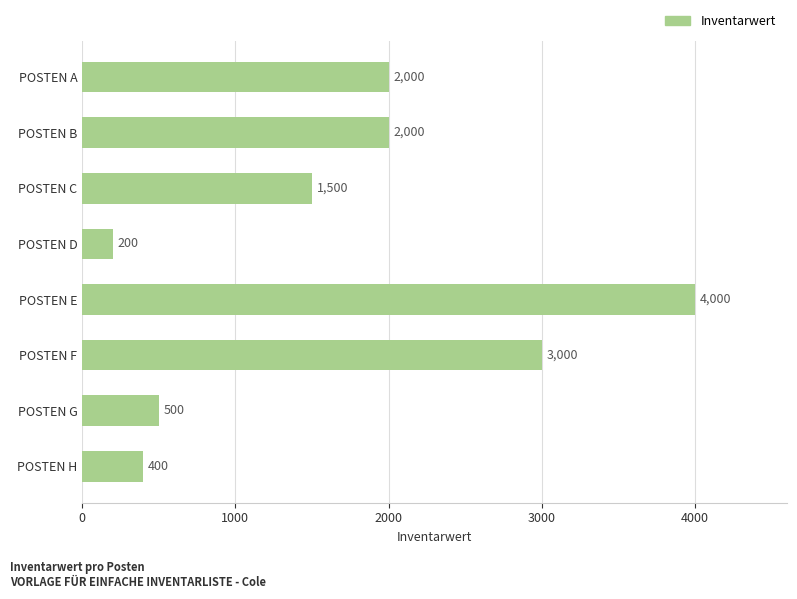

Reading bottom to top, extract all data points from this chart.

POSTEN H=400	POSTEN G=500	POSTEN F=3000	POSTEN E=4000	POSTEN D=200	POSTEN C=1500	POSTEN B=2000	POSTEN A=2000